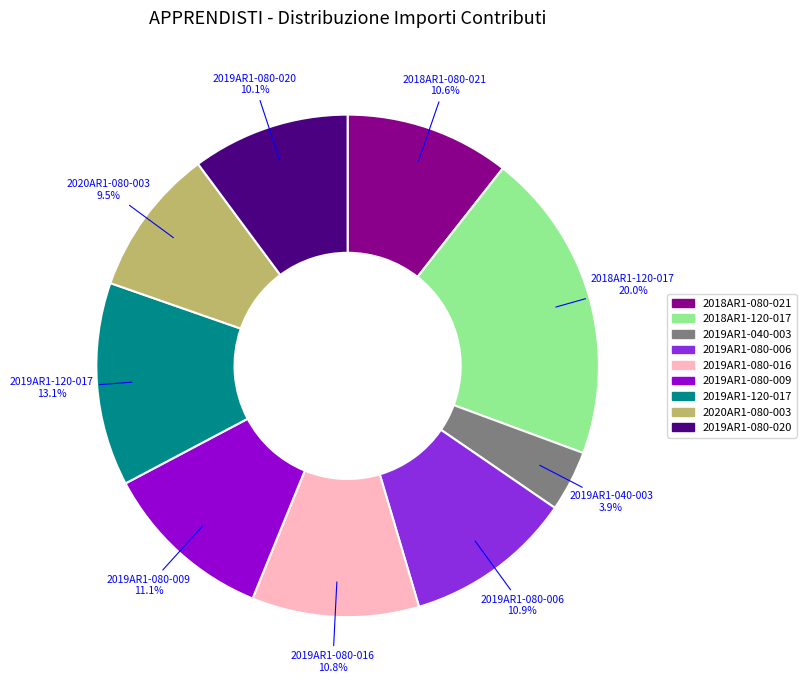

Is the sum of 2019AR1-120-017 and 2019AR1-080-009 greater than half?

No